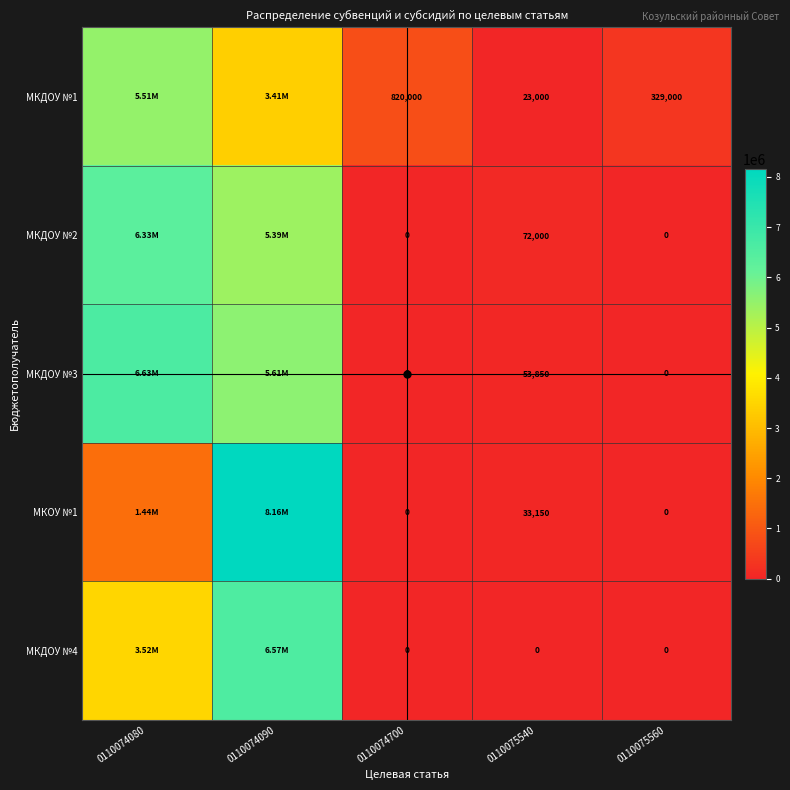

Where is МКДОУ №4 nearest to the value 3284079?

0110074080